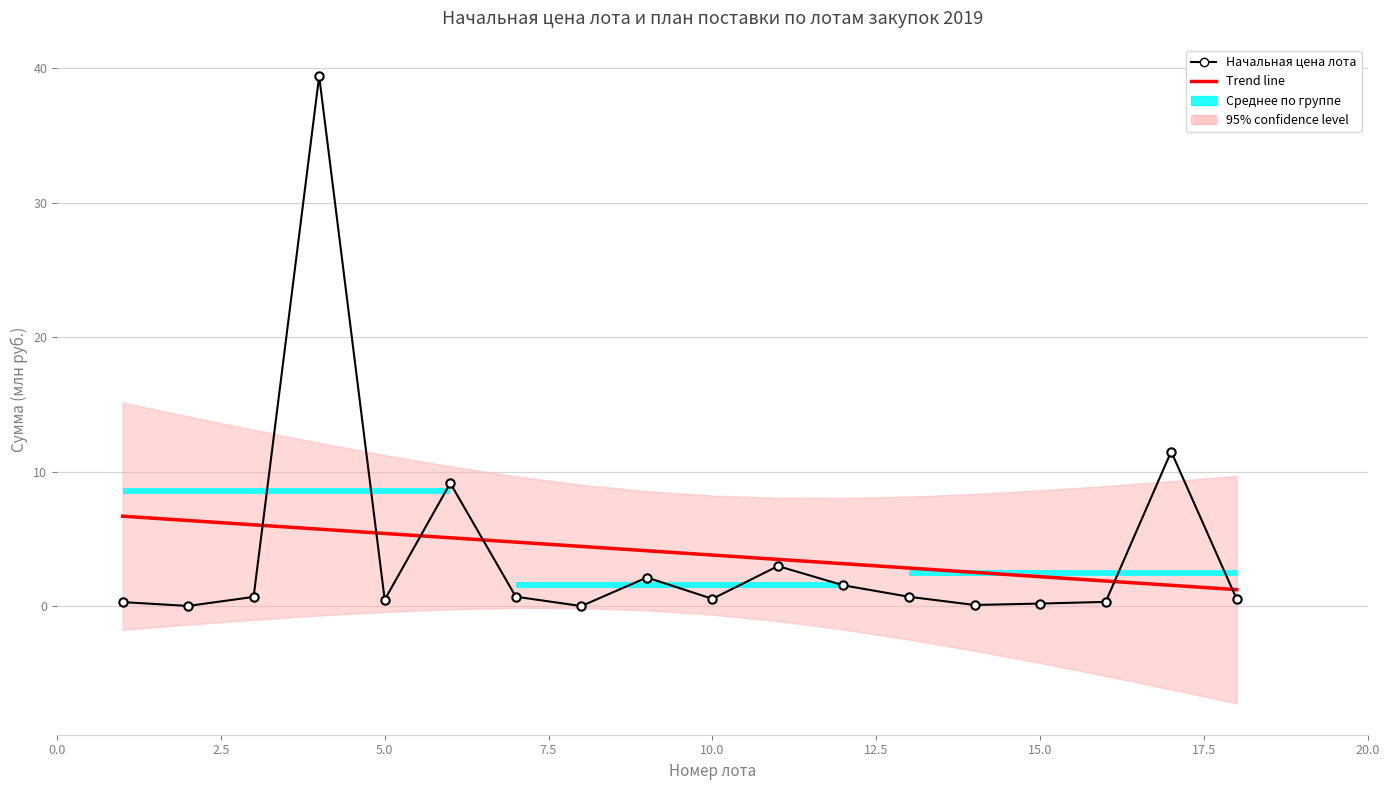

True or false: Начальная цена лота has more than 2 interior local peaks.

True